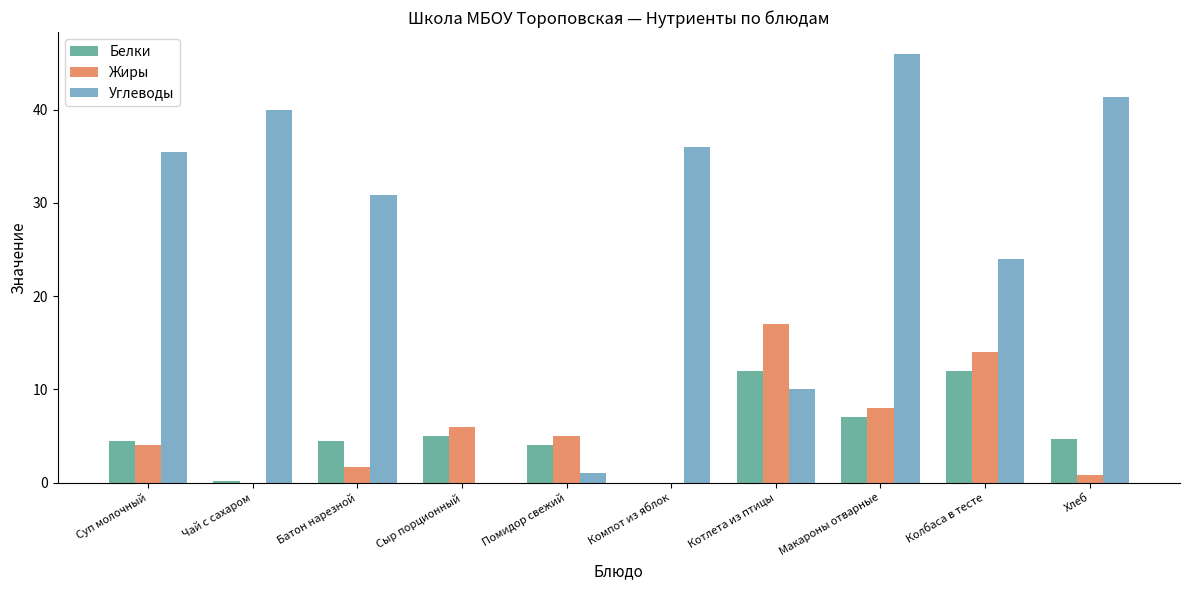

Which category has the highest value in the Углеводы series?

Макароны отварные